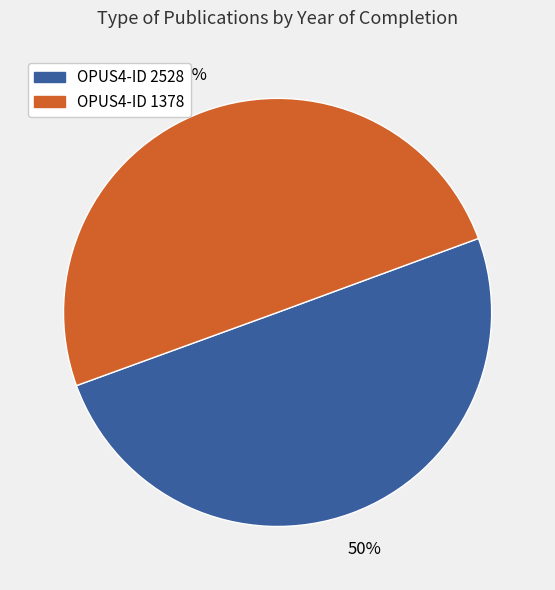

Approximately how many times larger is the value at OPUS4-ID 1378 compared to OPUS4-ID 2528?

1.0